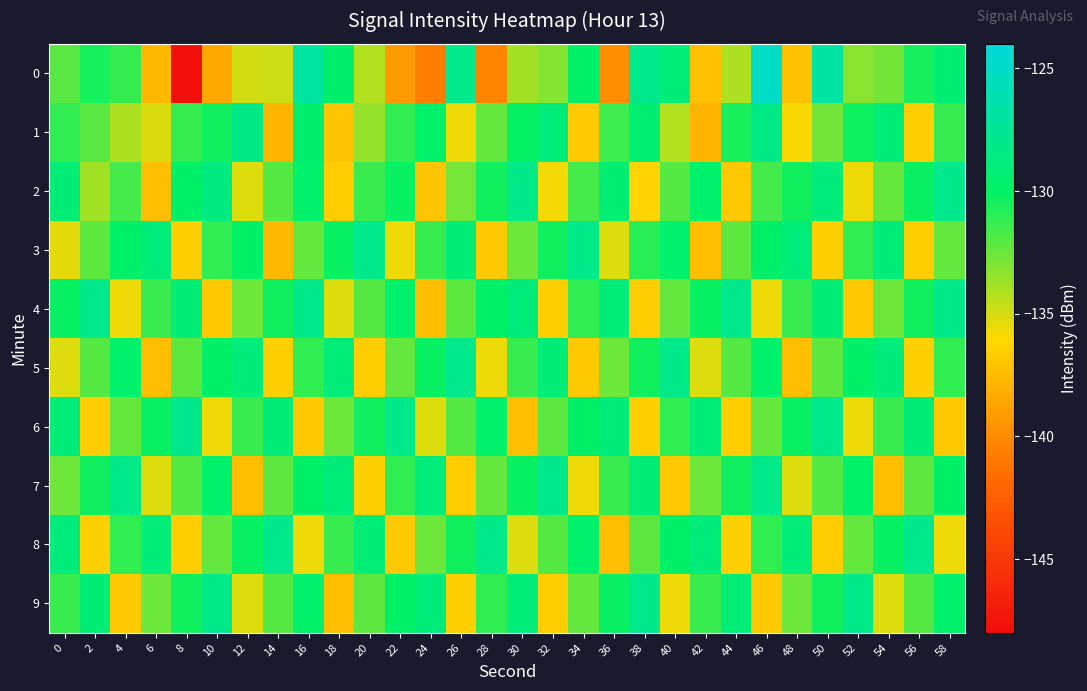

Which series changed the most between 2 and 12?

7